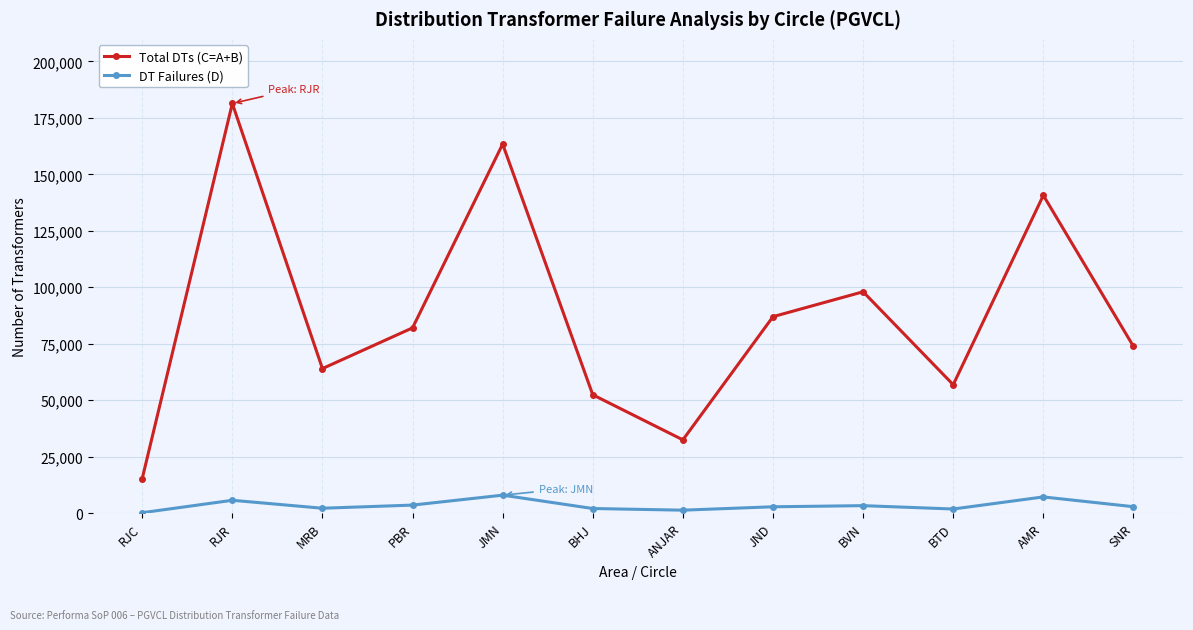

True or false: DT Failures (D) has more than 0 interior local peaks.

True